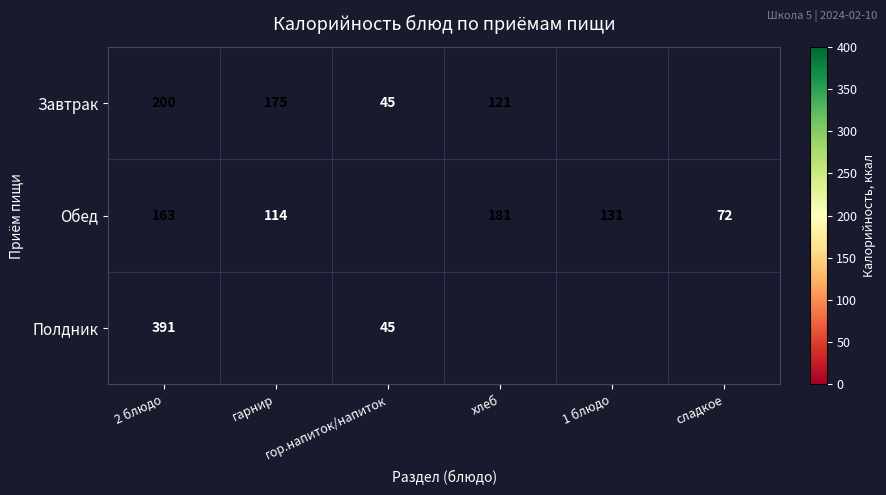

What is the difference between the Обед values at гарнир and 2 блюдо?

49